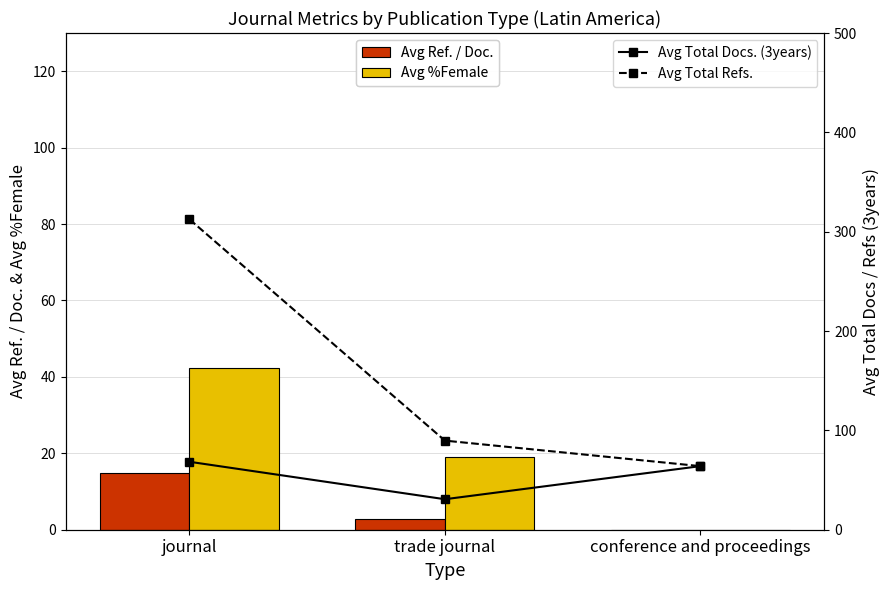

How many values in the Avg Ref. / Doc. series are below 2?

1